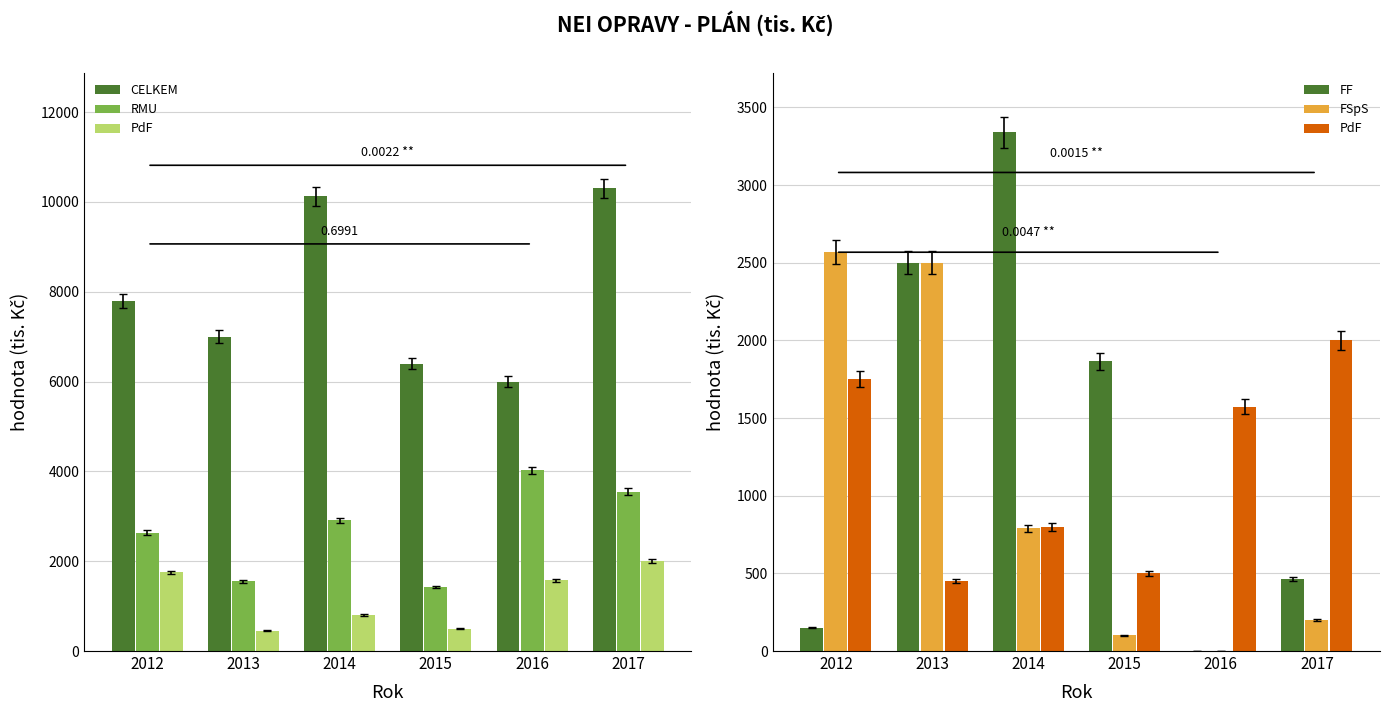

List the labels in order of RMU value, smallest first.

2015, 2013, 2012, 2014, 2017, 2016